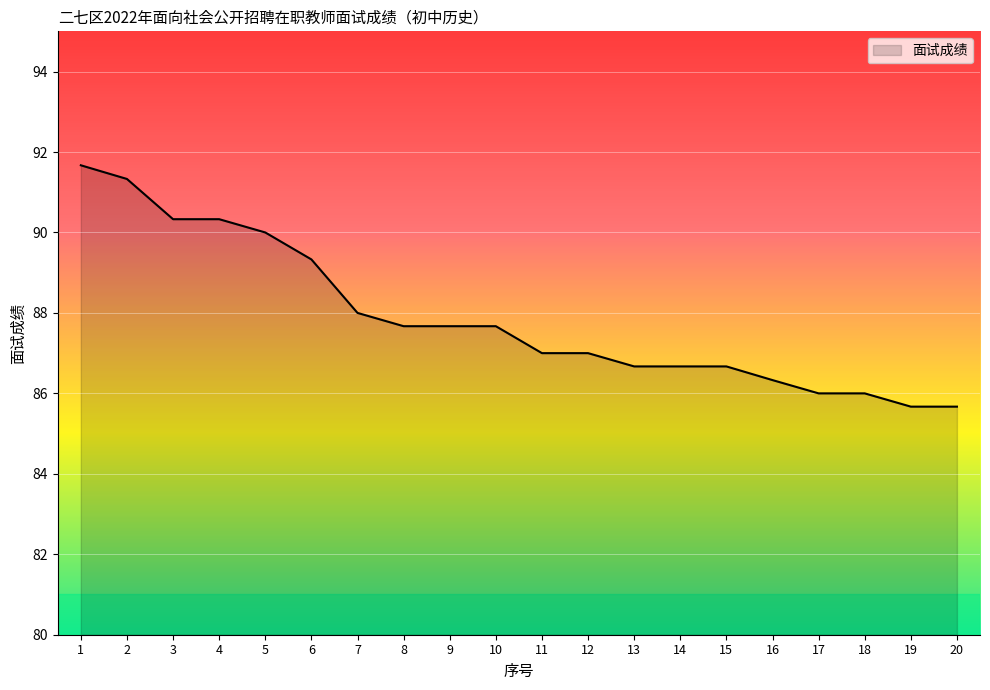

At which category does the chart reach its peak across all series?

1